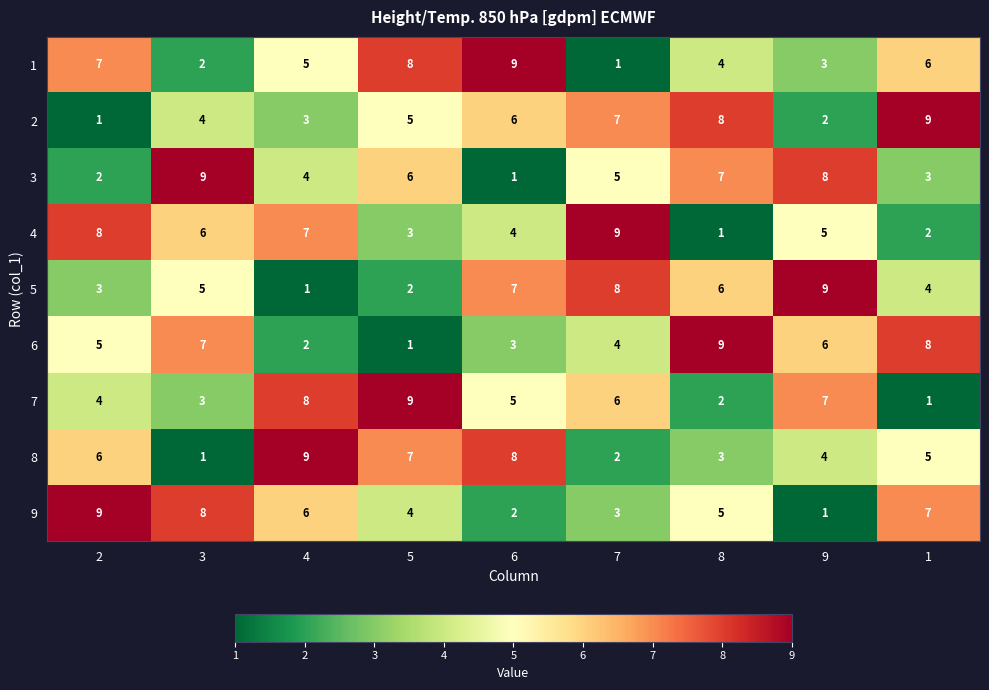

What is the difference between the maximum and second lowest values in the 8 series?

7